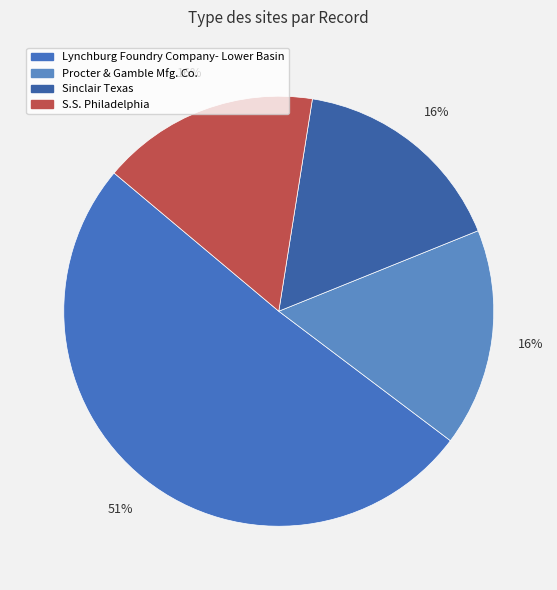

True or false: Lynchburg Foundry Company- Lower Basin accounts for 40% of the total.

False